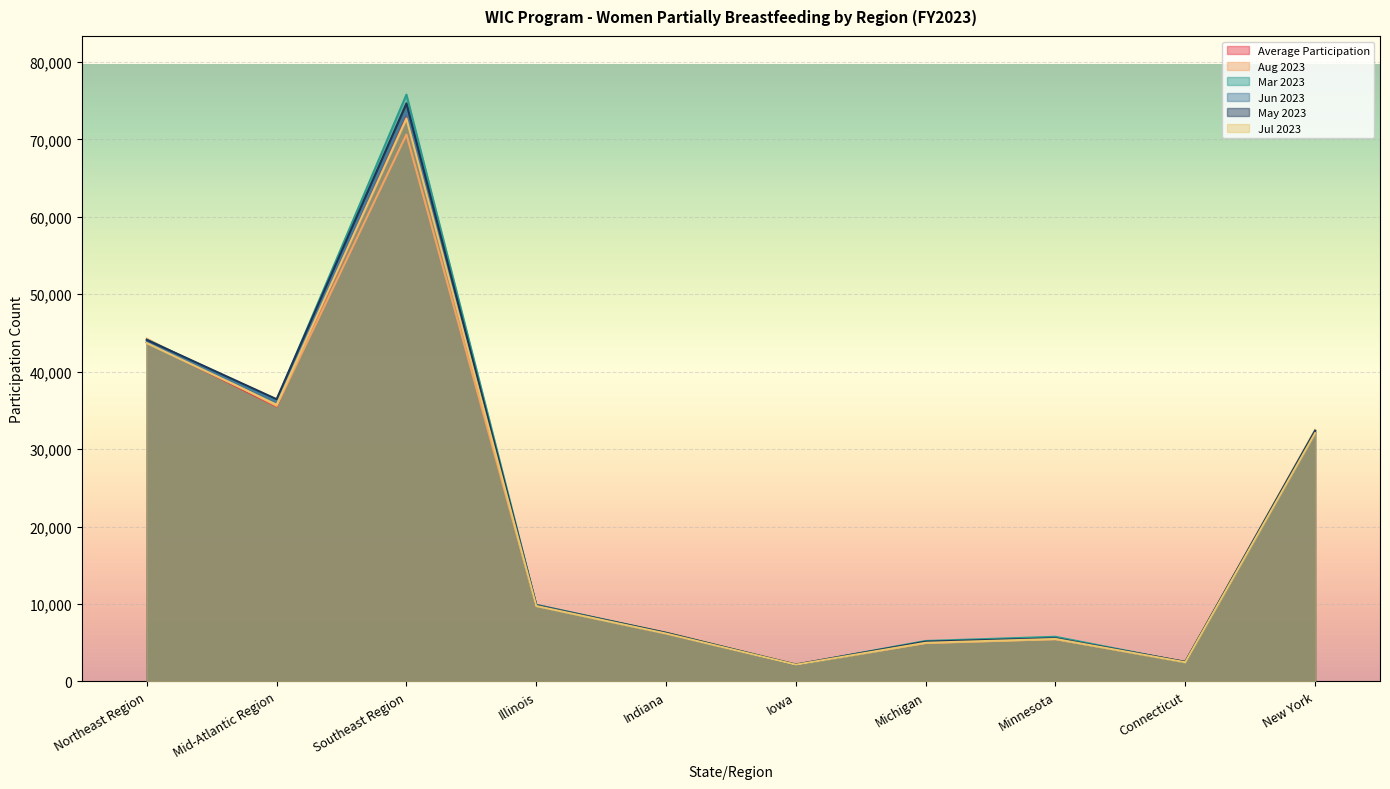

Rank the categories by Average Participation value from lowest to highest.

Iowa, Connecticut, Michigan, Minnesota, Indiana, Illinois, New York, Mid-Atlantic Region, Northeast Region, Southeast Region